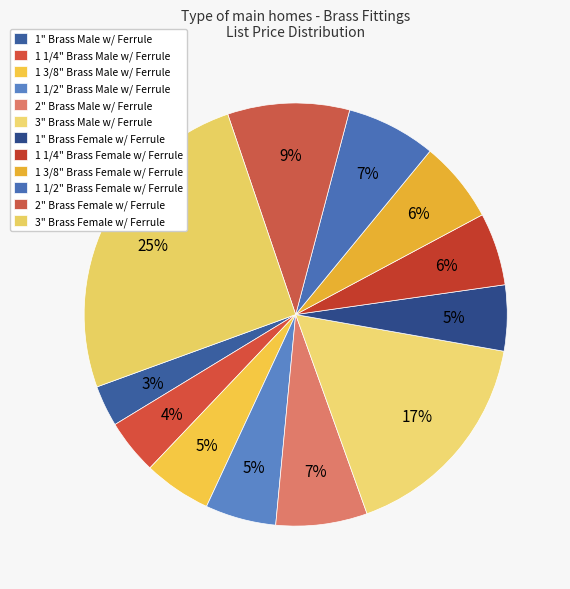

Count the number of slices in the pie.

12